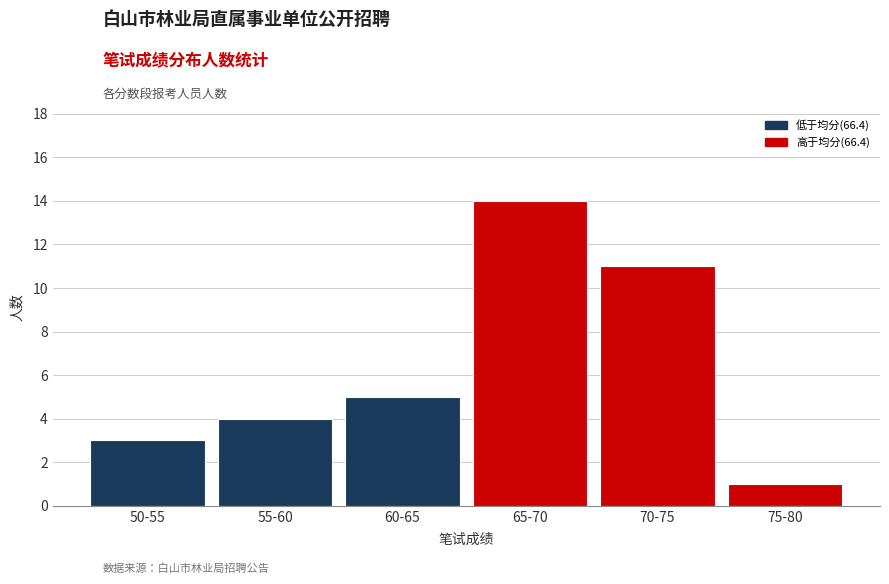

Reading right to left, list all the values displayed in this chart.

1	11	14	5	4	3